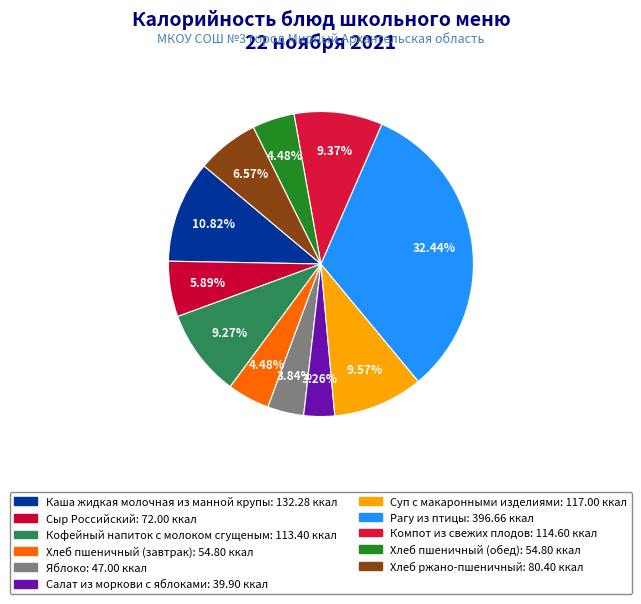

What percentage do Кофейный напиток с молоком сгущеным and Салат из моркови с яблоками together represent?

12.5%